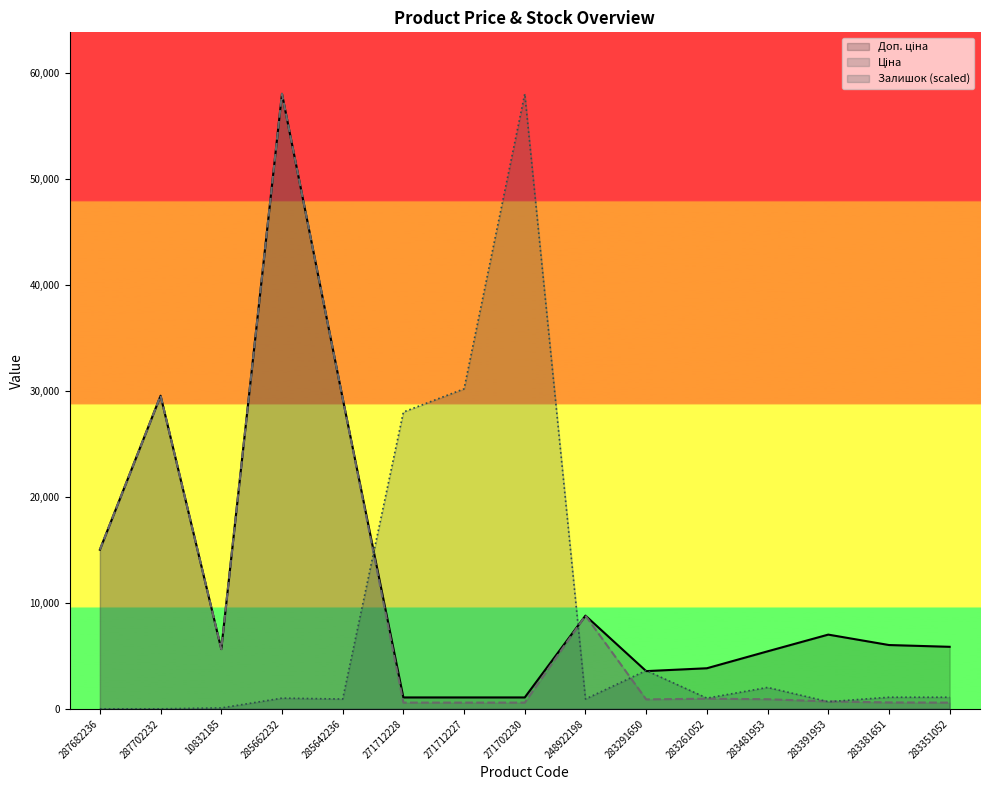

What is the minimum value for Доп. ціна?

1074.5